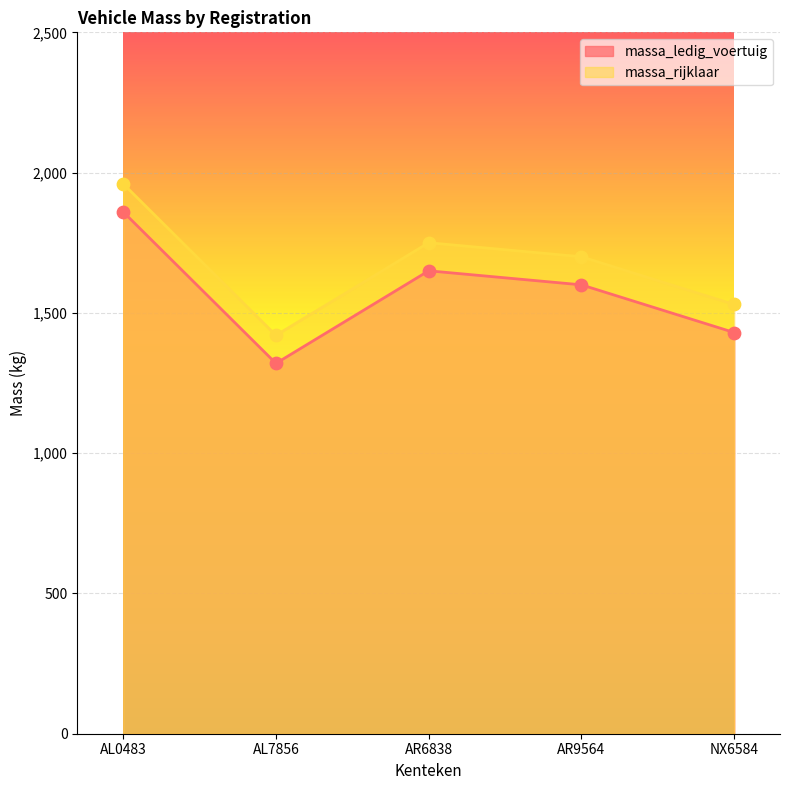

Which series has the largest Y range (max minus min)?

massa_ledig_voertuig